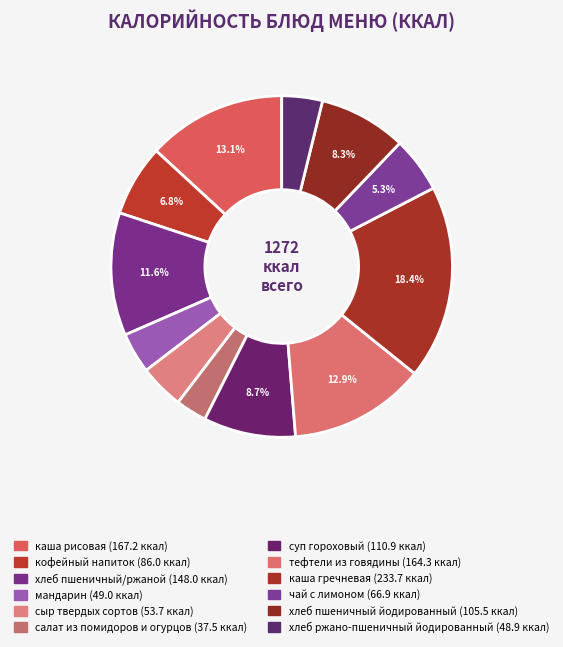

Rank the categories by value from highest to lowest.

каша гречневая, каша рисовая, тефтели из говядины, хлеб пшеничный/ржаной, суп гороховый, хлеб пшеничный йодированный, кофейный напиток, чай с лимоном, сыр твердых сортов, мандарин, хлеб ржано-пшеничный йодированный, салат из помидоров и огурцов